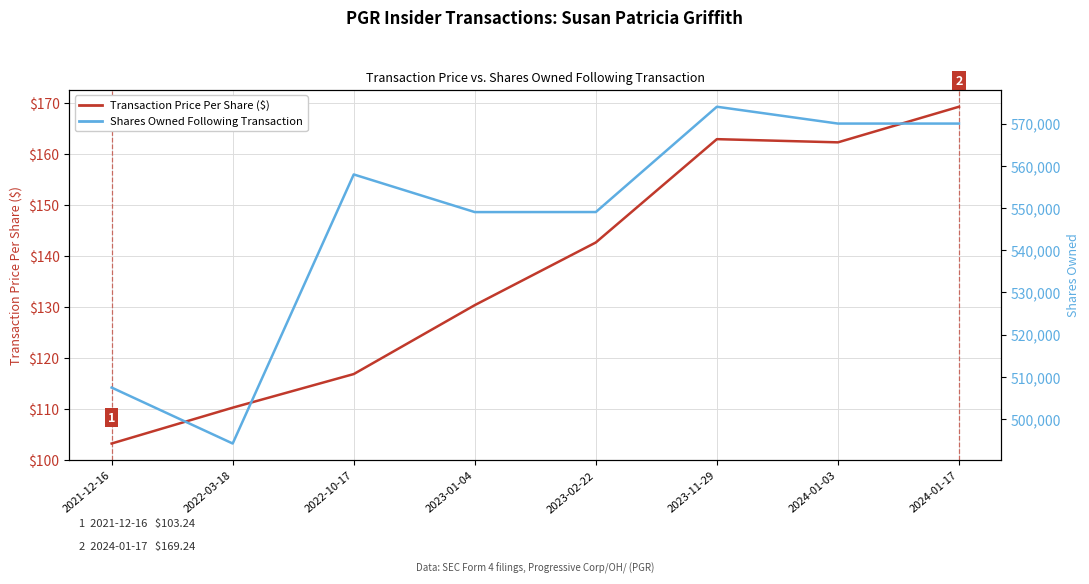

True or false: Transaction Price Per Share ($) and Shares Owned Following Transaction intersect in this chart.

False